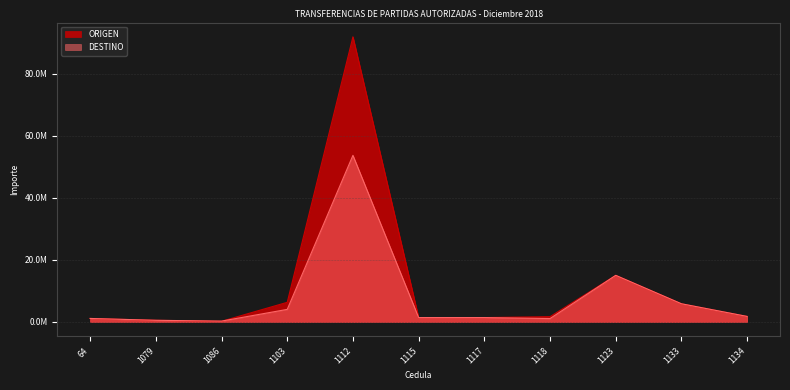

List the series in order of their peak value, highest first.

ORIGEN, DESTINO